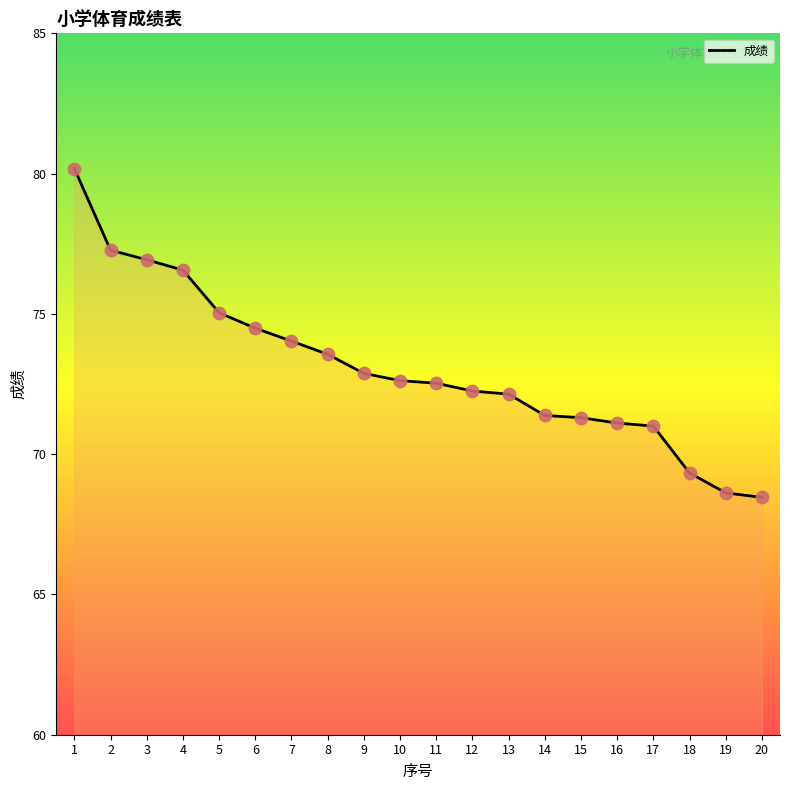

Between 19 and 13, which is larger?

13